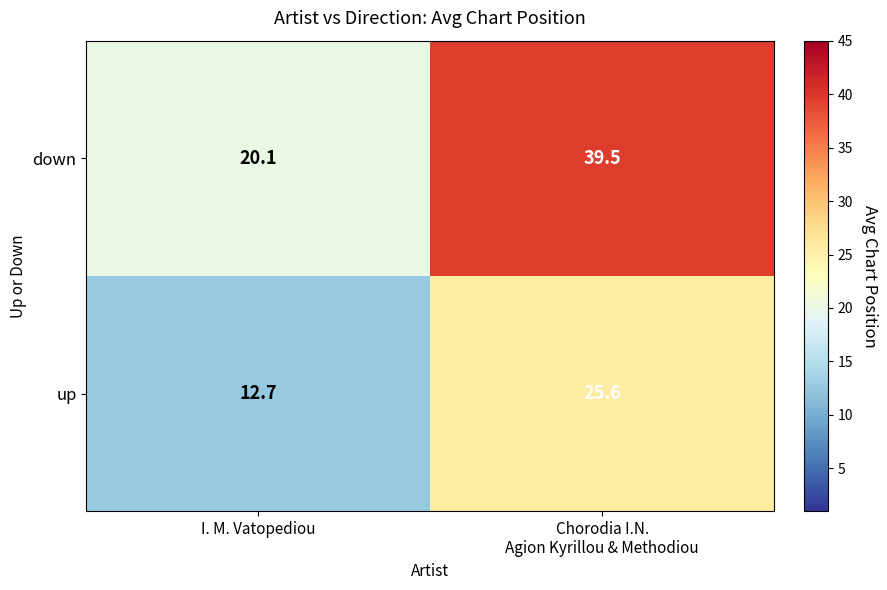

Which series has the largest total across all categories?

down